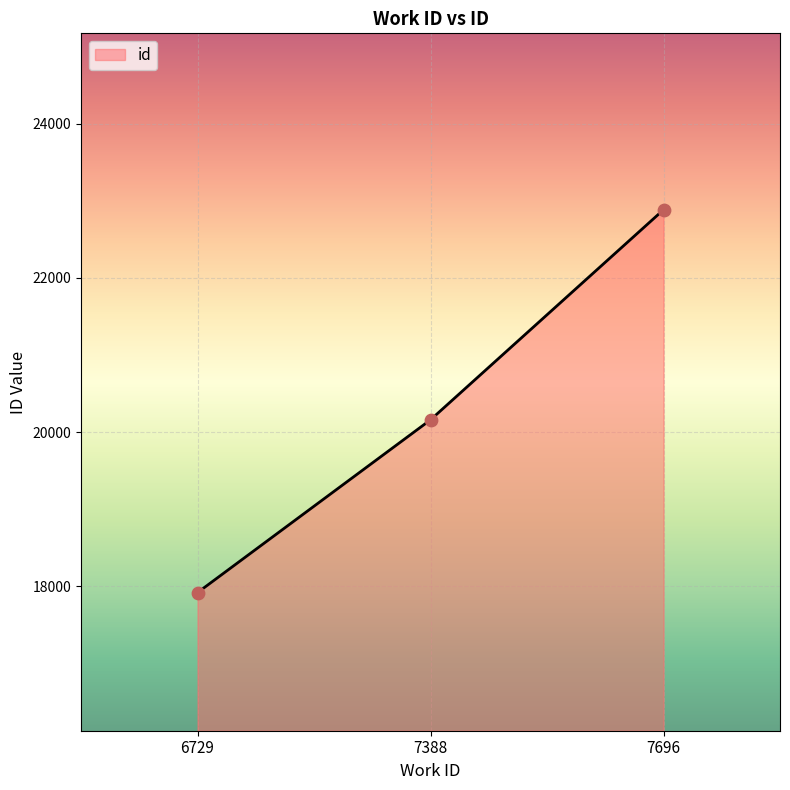

What is the change in value from 6729 to 7388?

+2241